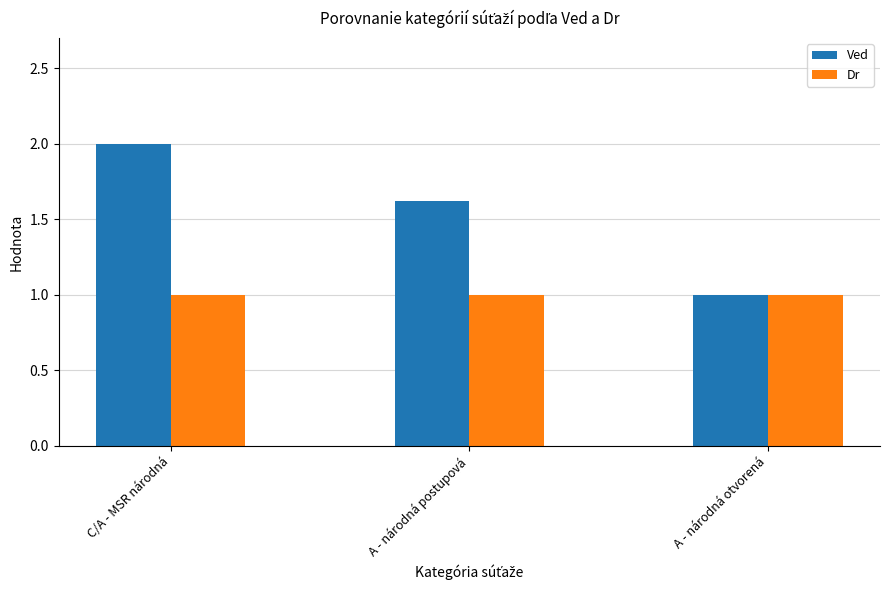

What is the sum of the Dr values at A - národná otvorená and C/A - MSR národná?

2.0